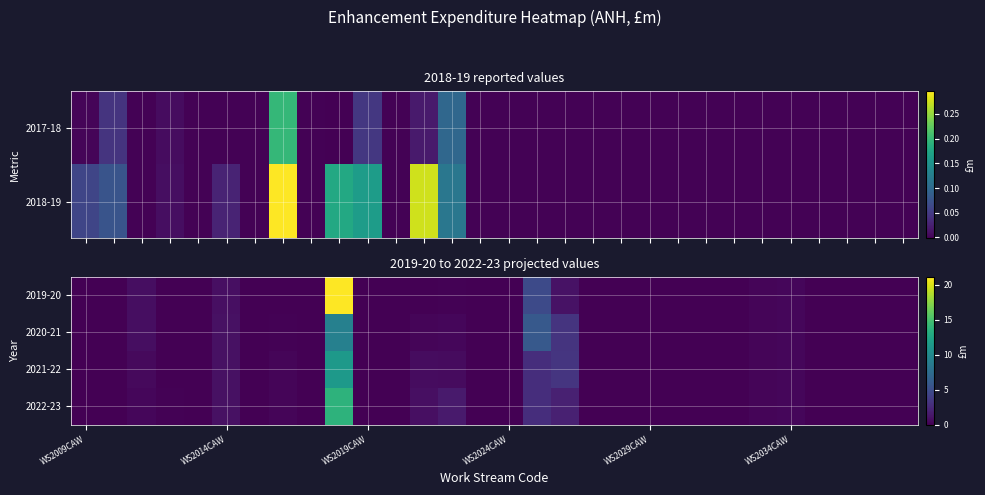

Which series has the largest range (max minus min)?

2019-20